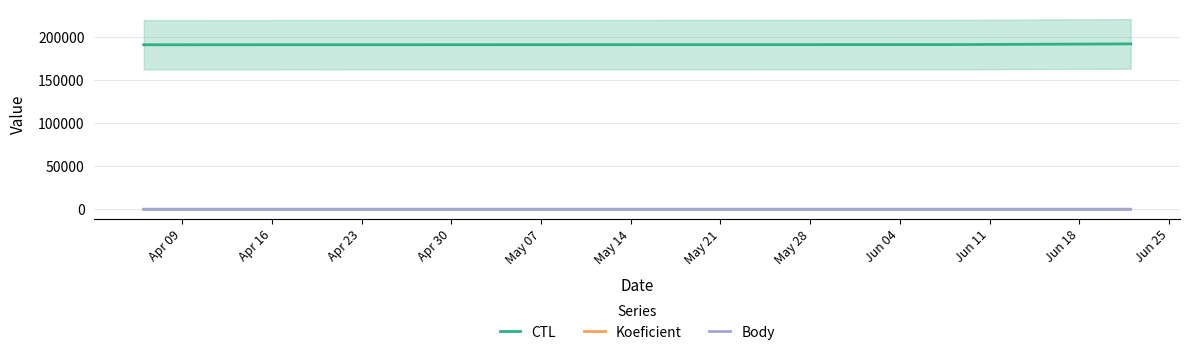

Is this an area chart (filled region under the line)?

No